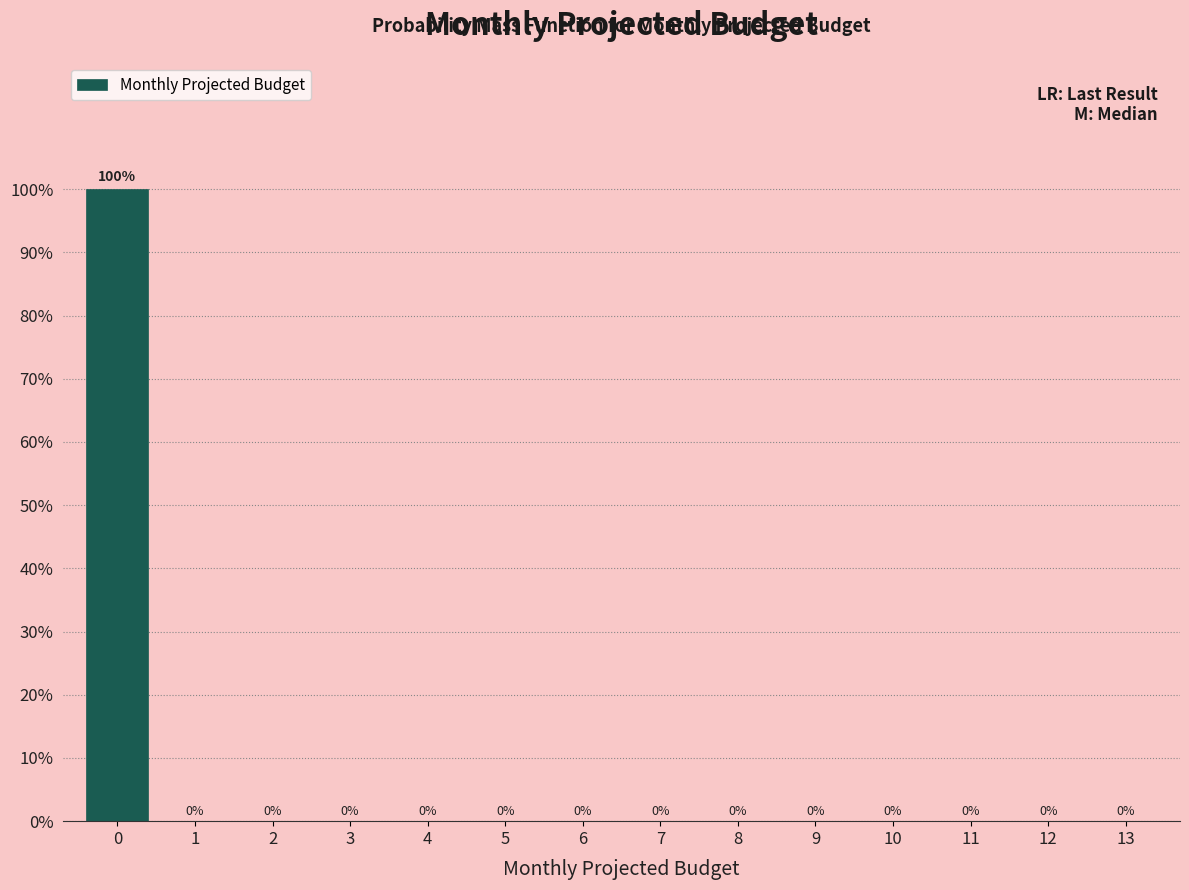

Reading left to right, what are all the values shown in this chart?

0=100	1=0	2=0	3=0	4=0	5=0	6=0	7=0	8=0	9=0	10=0	11=0	12=0	13=0